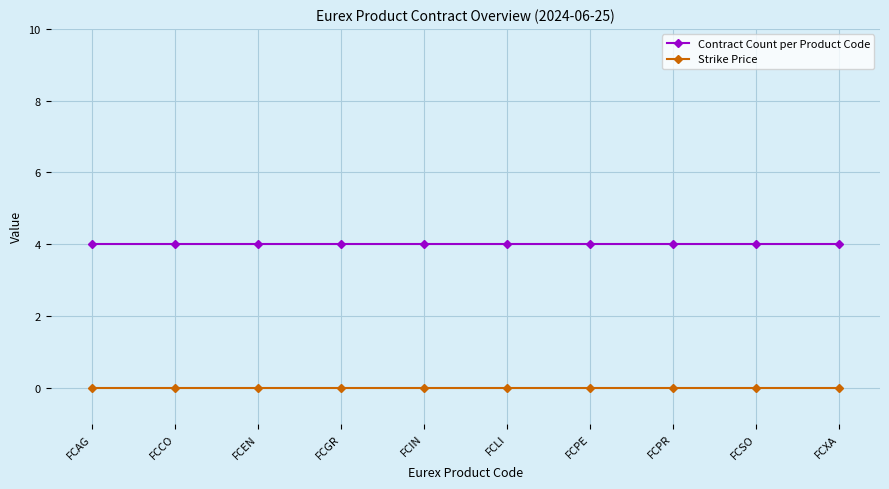

Reading left to right, transcribe all the data shown in this chart.

Contract Count per Product Code: FCAG=4	FCCO=4	FCEN=4	FCGR=4	FCIN=4	FCLI=4	FCPE=4	FCPR=4	FCSO=4	FCXA=4
Strike Price: FCAG=0	FCCO=0	FCEN=0	FCGR=0	FCIN=0	FCLI=0	FCPE=0	FCPR=0	FCSO=0	FCXA=0